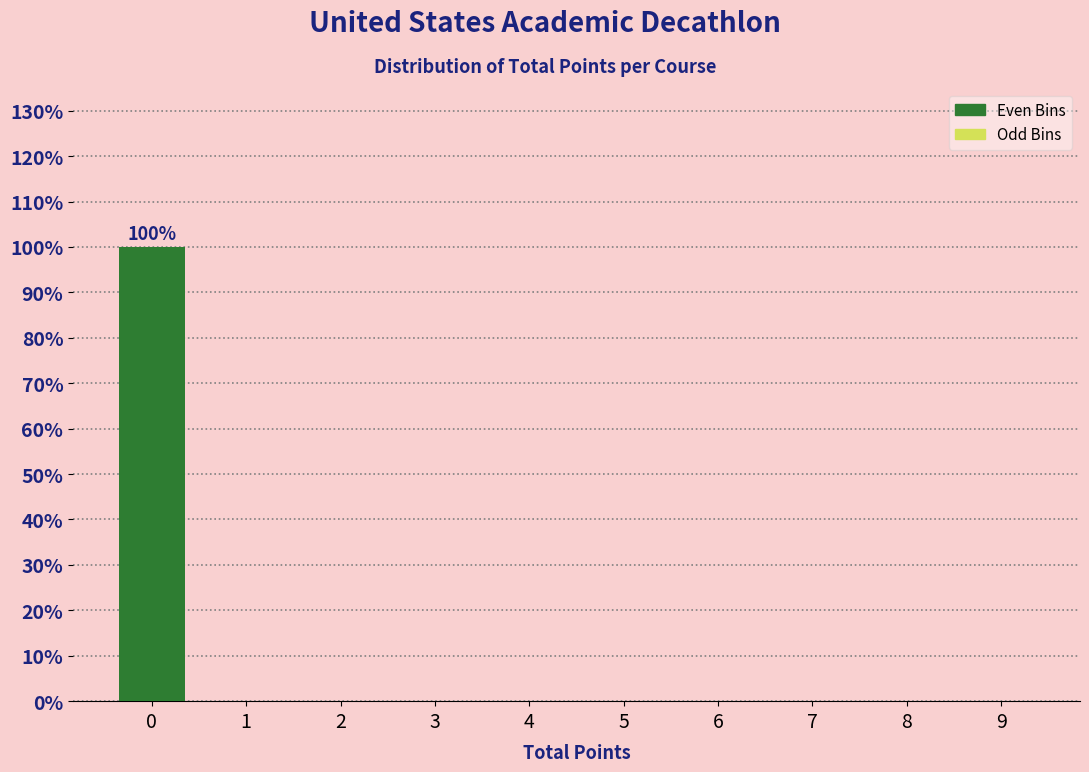

Reading right to left, list all the values displayed in this chart.

9=0	8=0	7=0	6=0	5=0	4=0	3=0	2=0	1=0	0=100